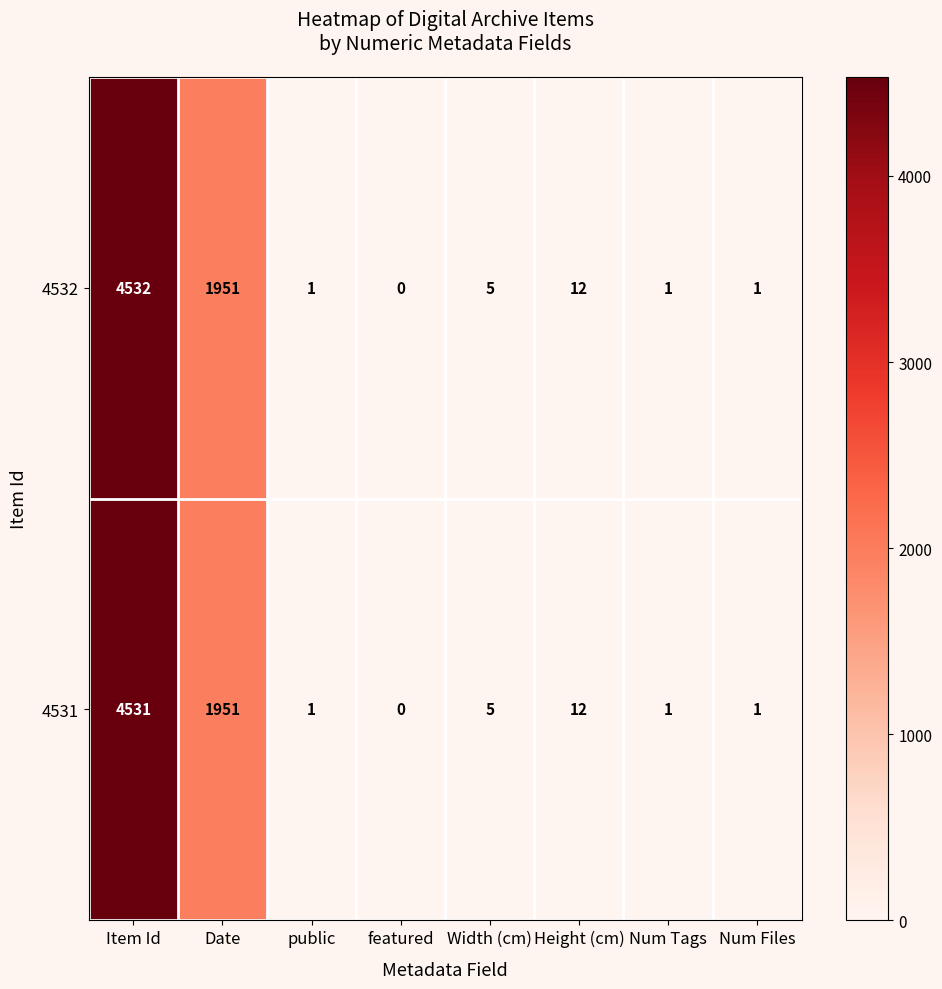

At which label is 4531 closest to 2265?

Date